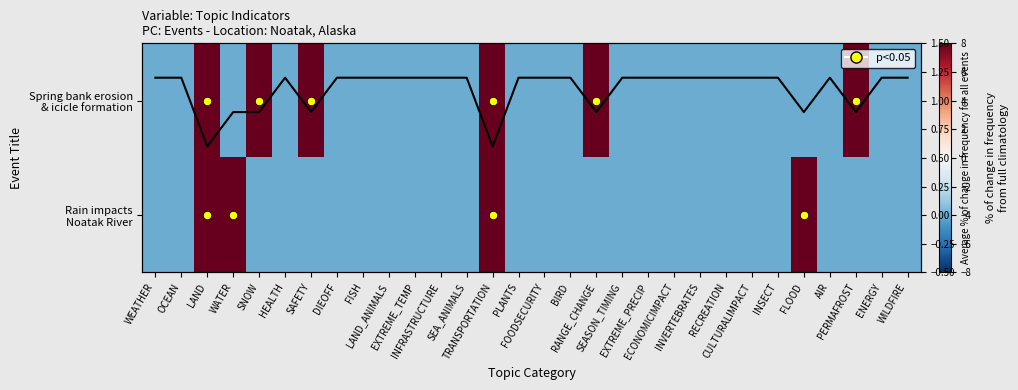

Is it true that Rain impacts Noatak River equals -4.0 at FISH?

True